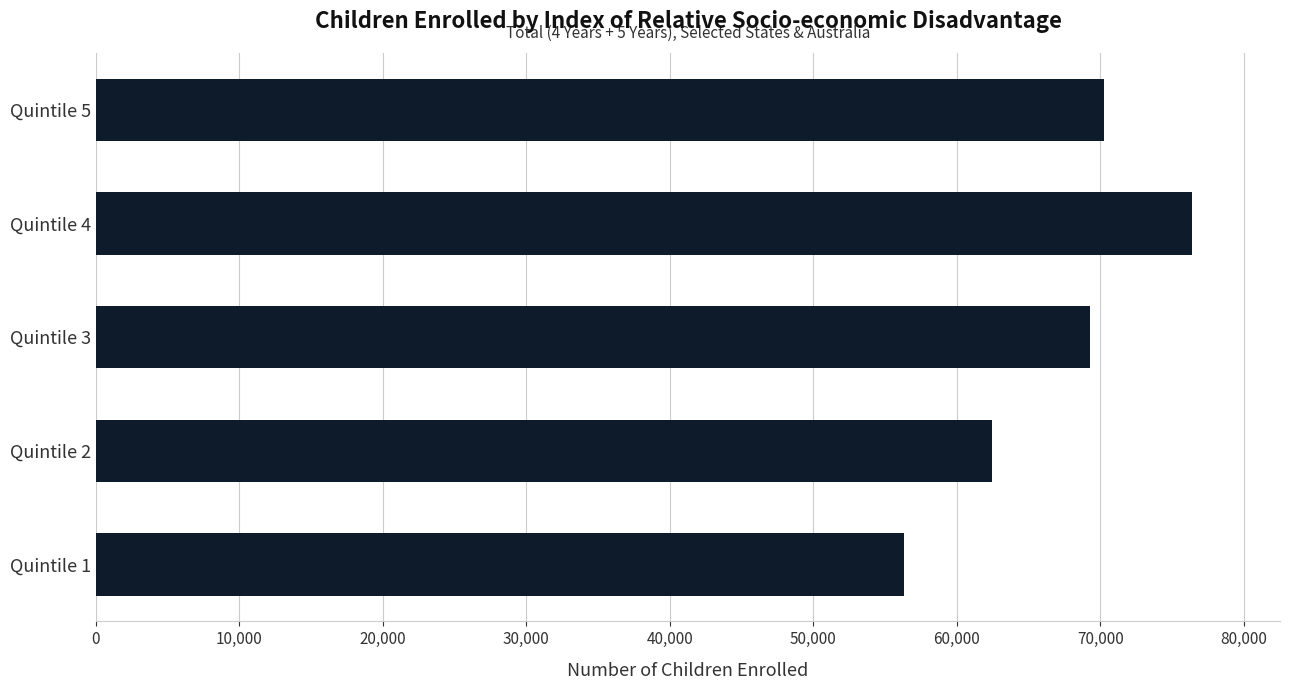

What is the change in value from Quintile 2 to Quintile 4?

+13953